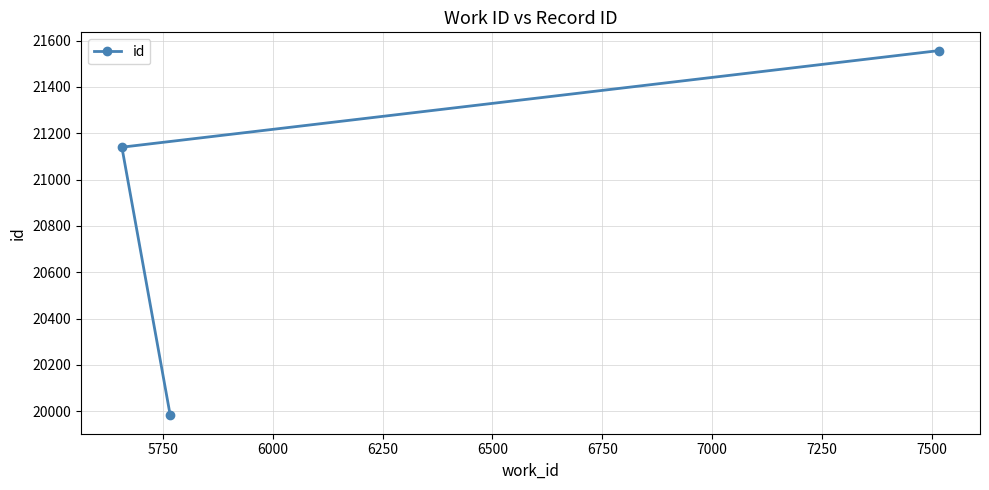

Count the values in the range 19982 to 21557.

3